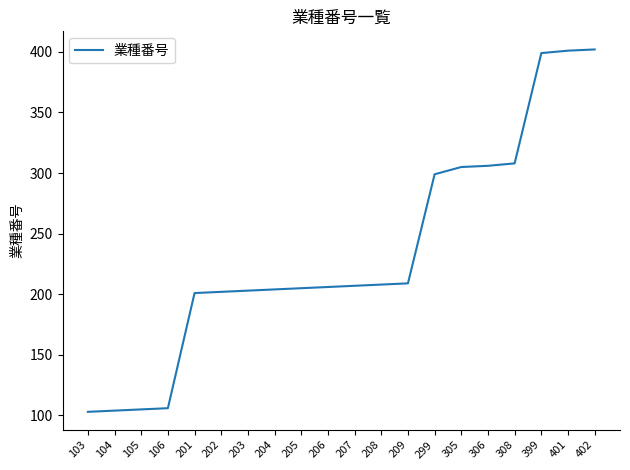

The value at 209 is 209. True or false?

True